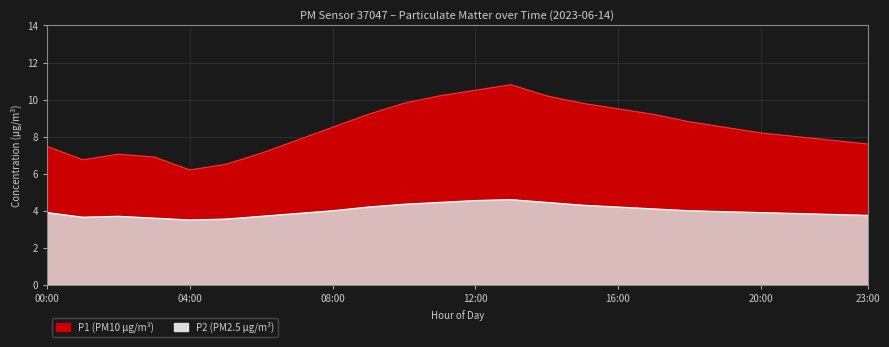

Reading left to right, transcribe all the data shown in this chart.

P1: 7.5	6.8	7.0	6.9	6.2	6.5	7.1	7.8	8.5	9.2	9.8	10.2	10.5	10.8	10.2	9.8	9.5	9.2	8.8	8.5	8.2	8.0	7.8	7.6
P2: 3.9	3.6	3.7	3.6	3.5	3.5	3.7	3.9	4.0	4.2	4.3	4.5	4.5	4.6	4.5	4.3	4.2	4.1	4.0	4.0	3.9	3.9	3.8	3.8